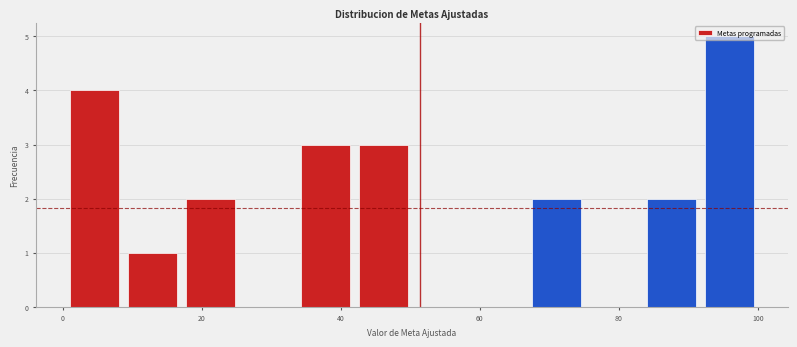

What is the height of the bar covering 18 to 26 on the x-axis? Neither the bar edges nor the heights are printed on the chart, so give them approximately, as read against the axes.

2